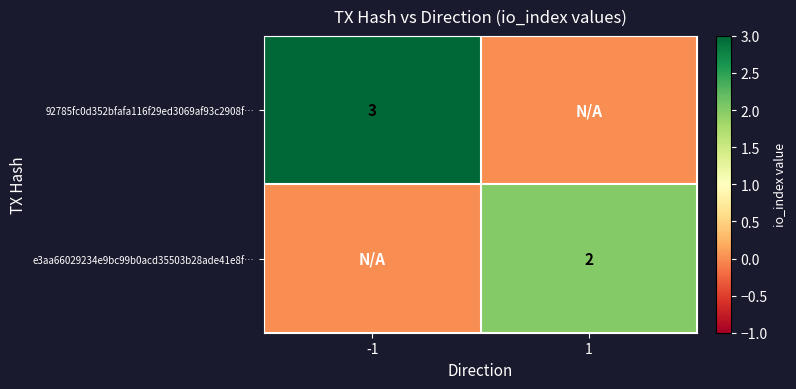

The value of 92785fc0d352bfafa116f29ed3069af93c2908f… at -1 is 1. True or false?

False